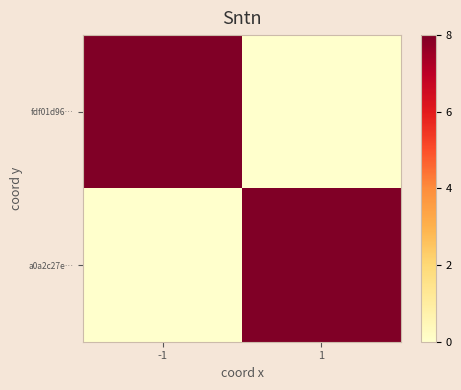

Which series has the largest range (max minus min)?

fdf01d96…